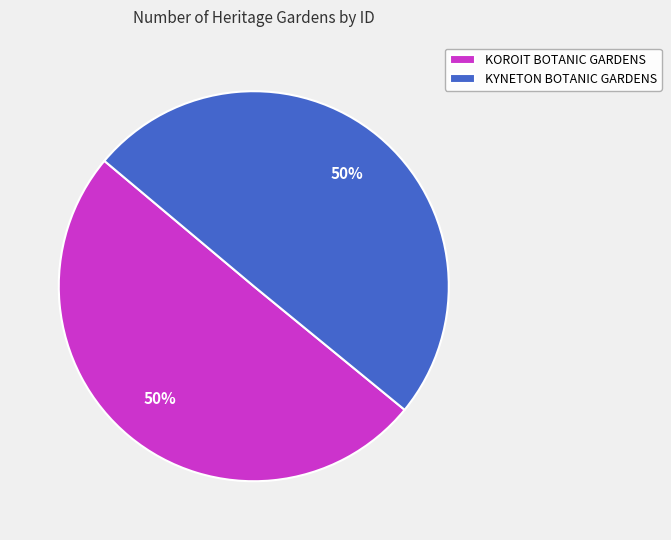

To the nearest percent, what is the average slice percentage?

50%